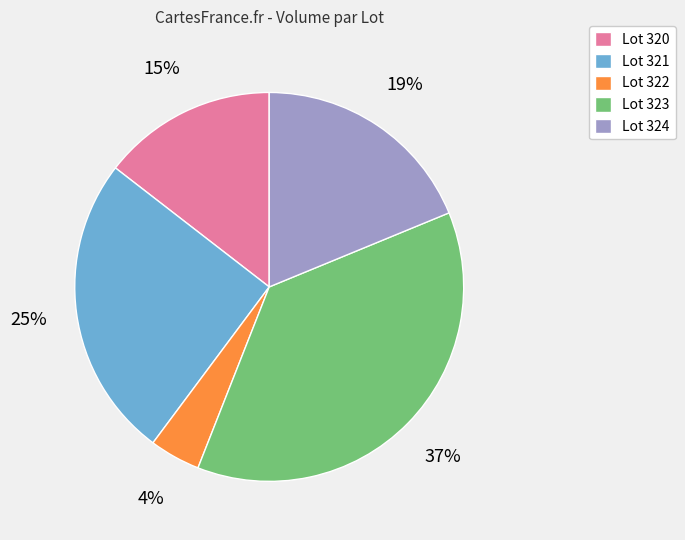

How many segments does this pie chart have?

5